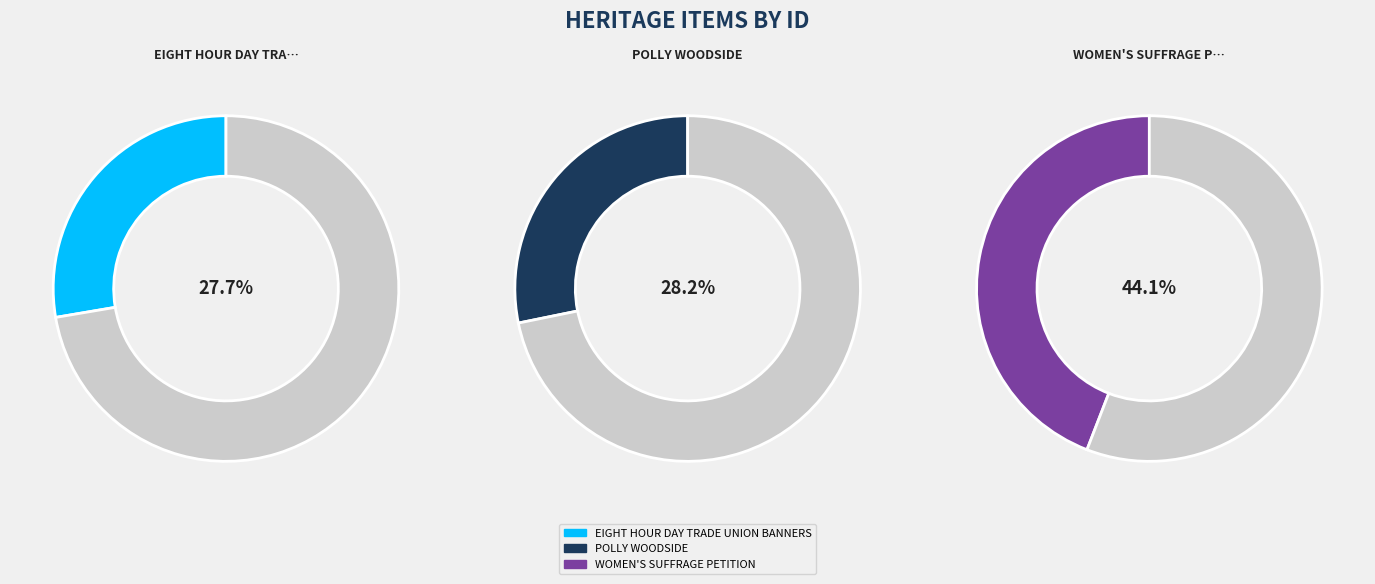

Which category has the biggest portion of the pie?

WOMEN'S SUFFRAGE PETITION